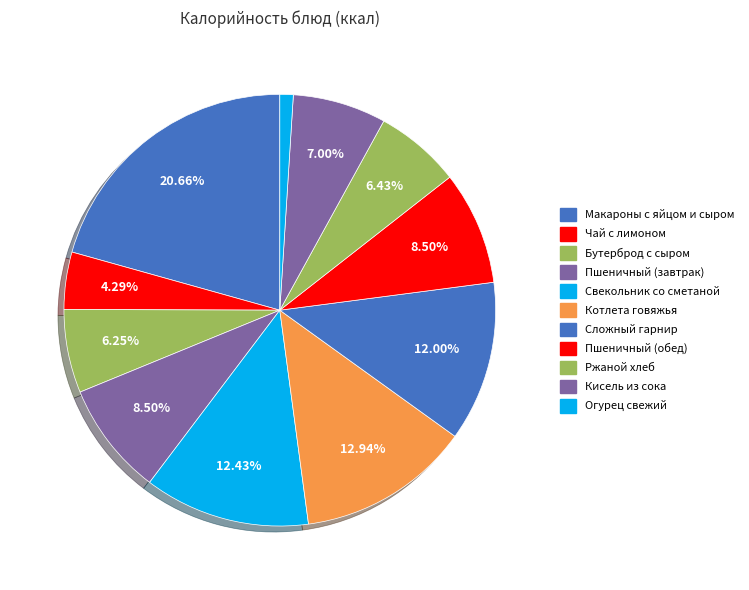

What is the smallest slice in the pie chart?

Огурец свежий долька